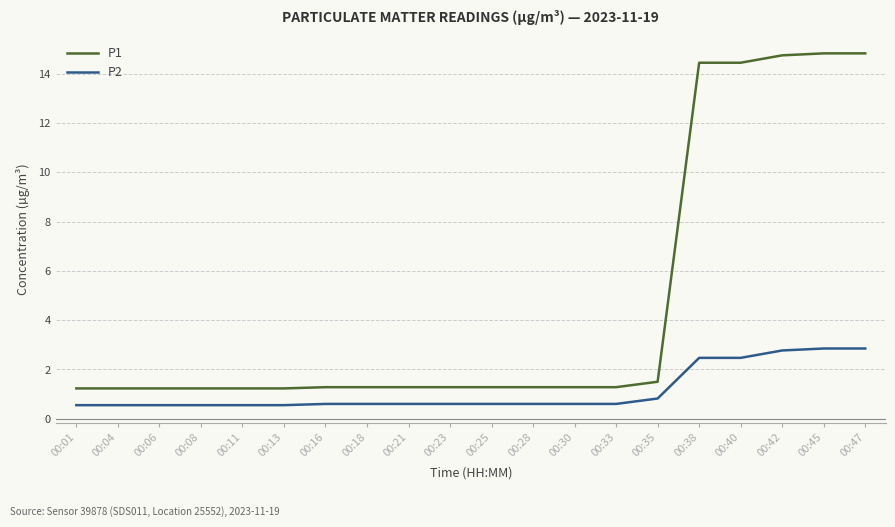

What are all the series names shown in the legend?

P1, P2